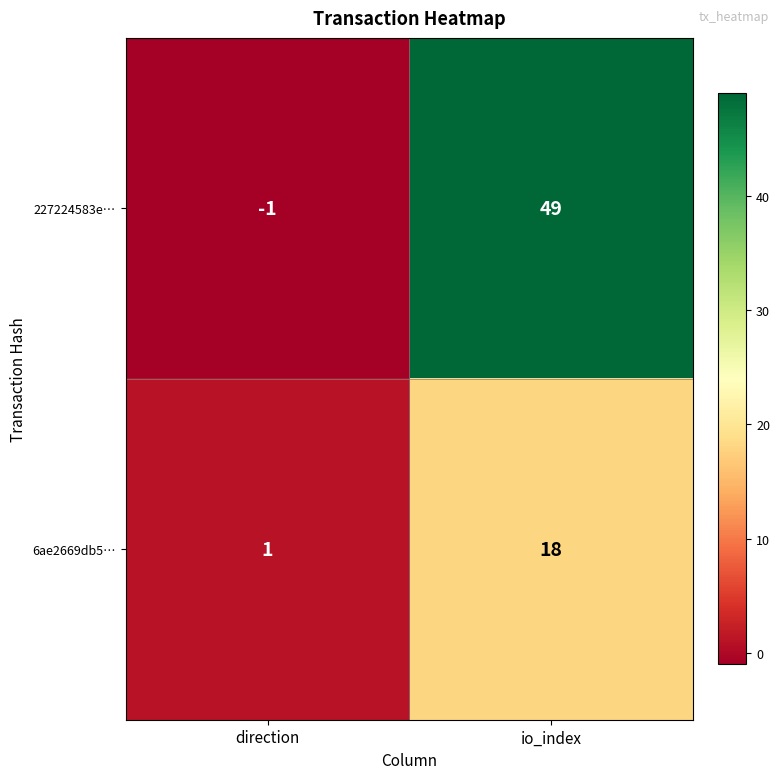

Rank the series by their maximum value, from highest to lowest.

227224583e…, 6ae2669db5…